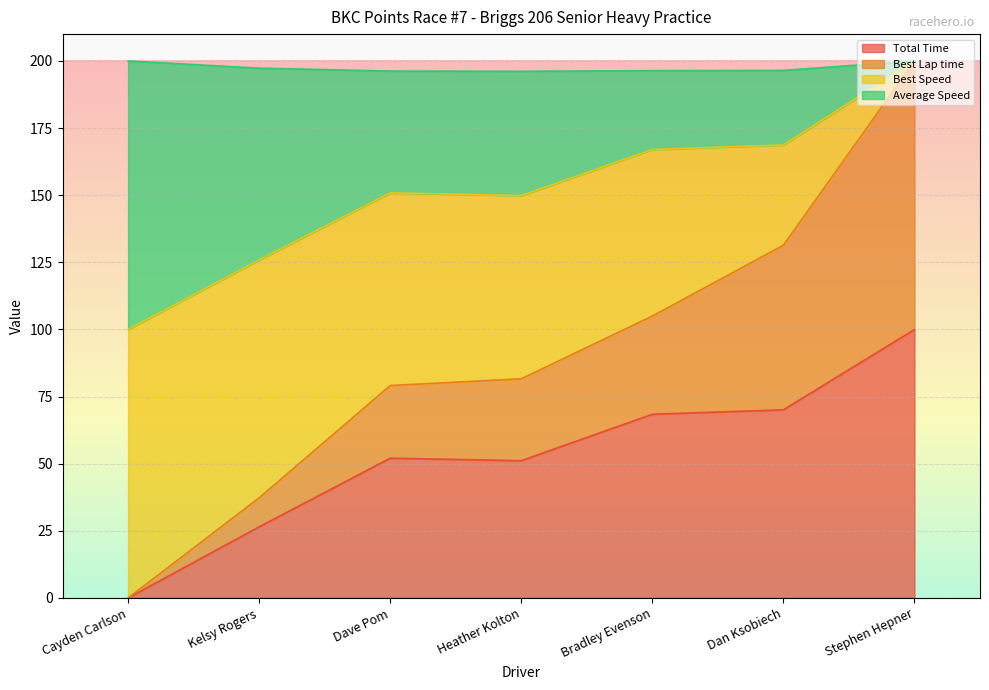

What value does the Best Lap time series have at Heather Kolton?

81.6